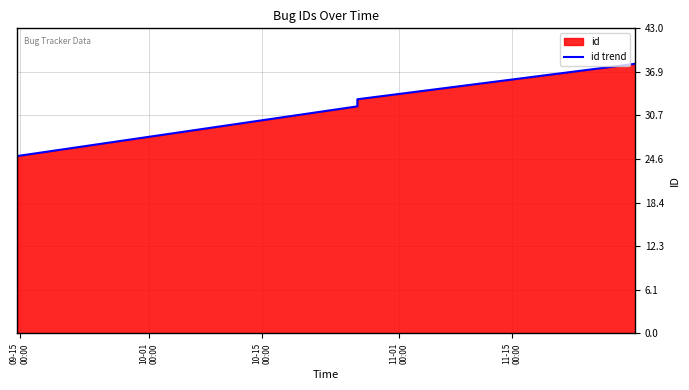

What is the value of the 4th point from the left?

38